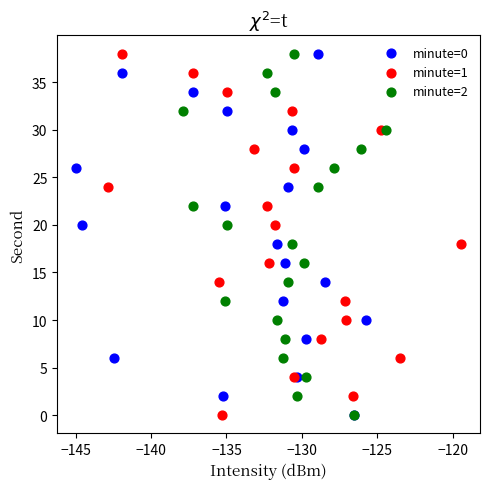

What are all the series names shown in the legend?

minute=0, minute=1, minute=2